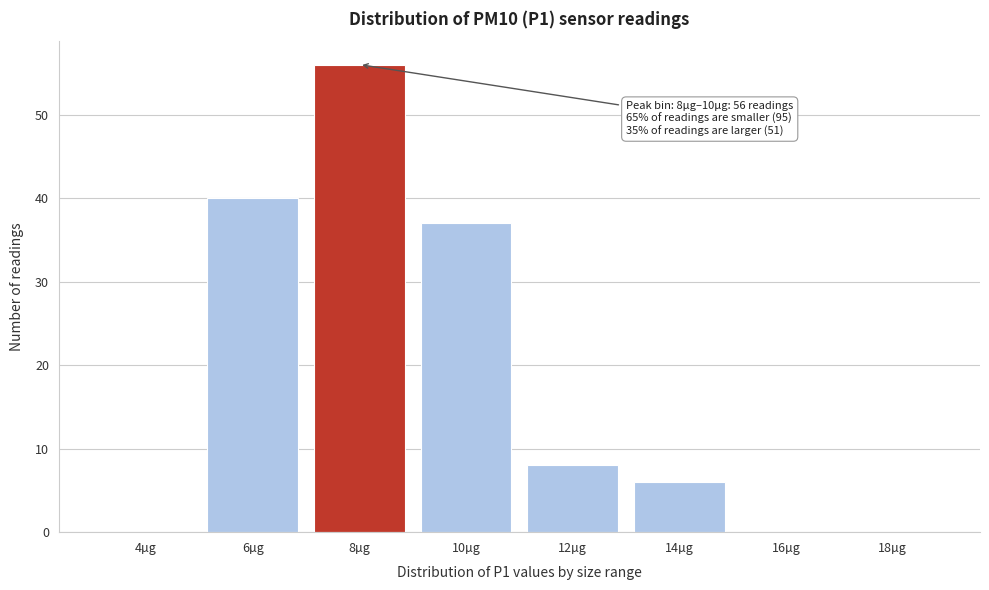

Reading left to right, extract all data points from this chart.

4µg=0	6µg=40	8µg=56	10µg=37	12µg=8	14µg=6	16µg=0	18µg=0